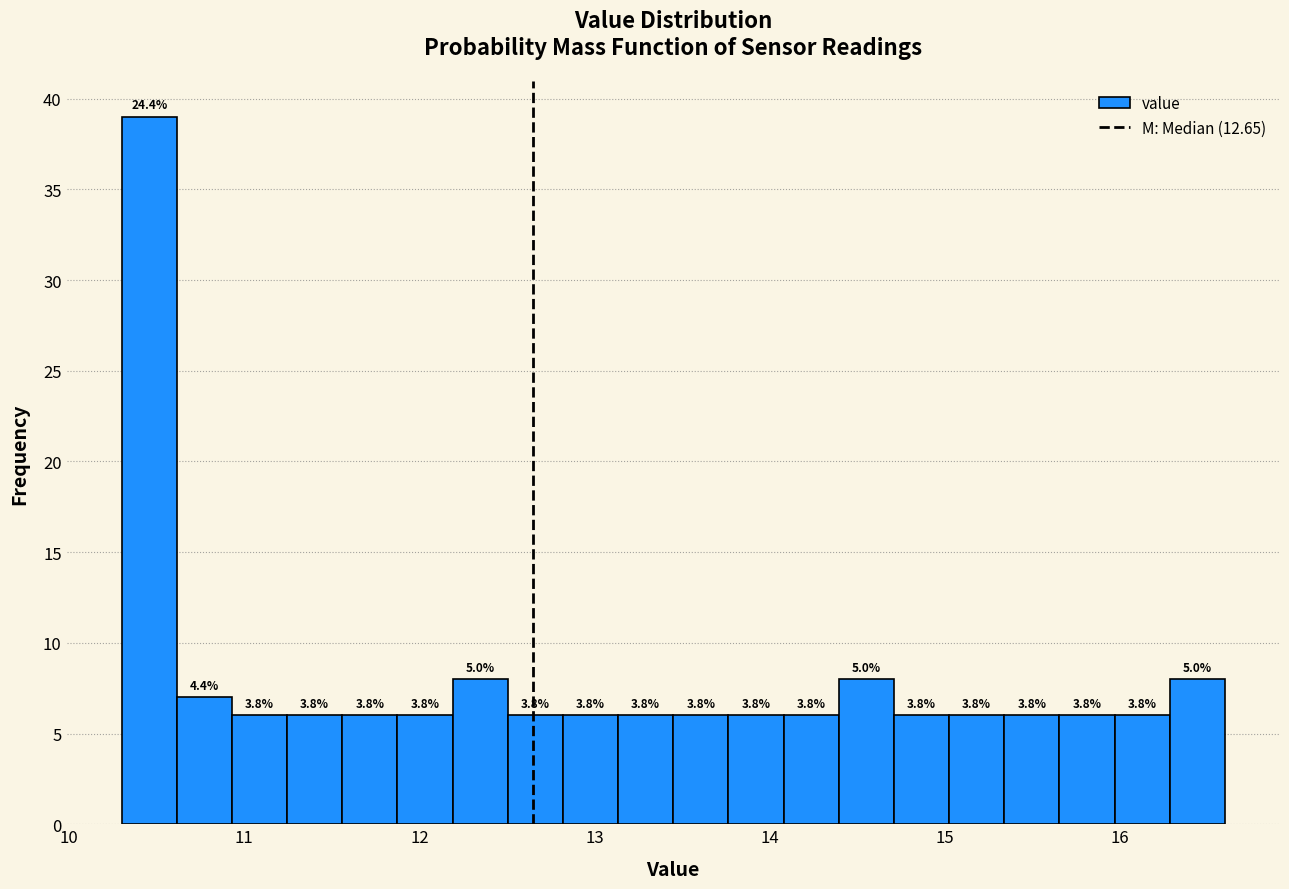

Read against the x-axis, roughly where is the centre of the tallest bar?

10.5